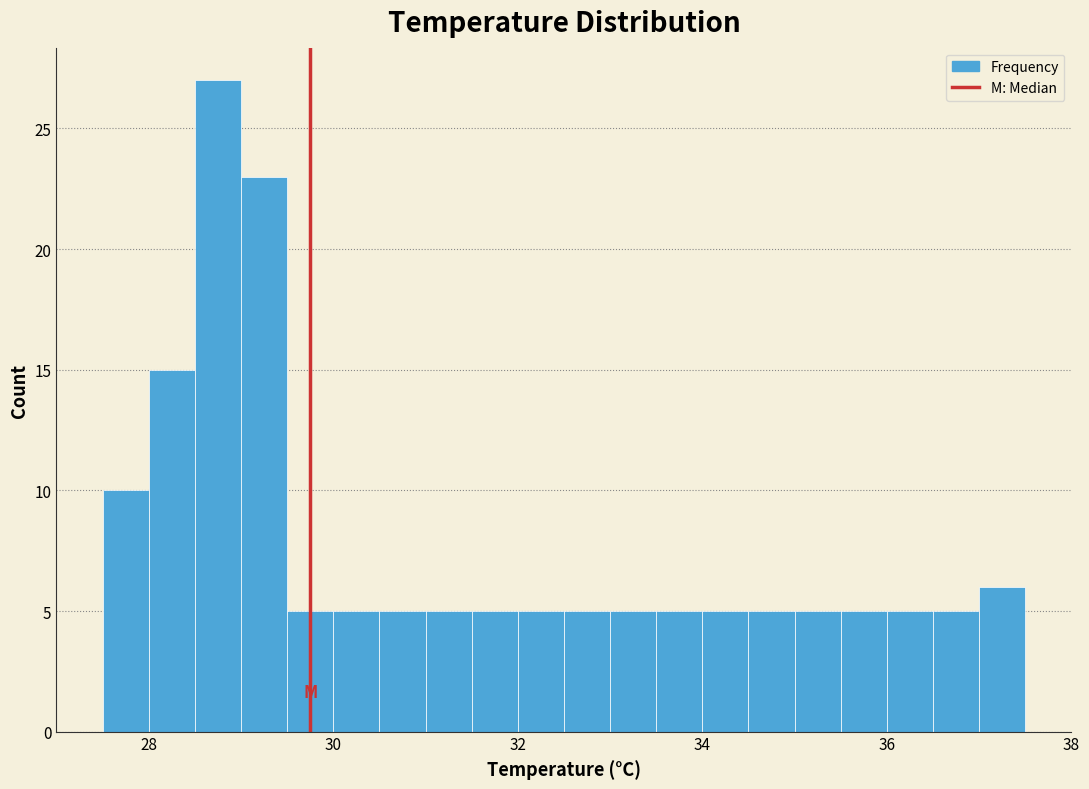

Read against the x-axis, roughly where is the centre of the tallest bar?

28.8